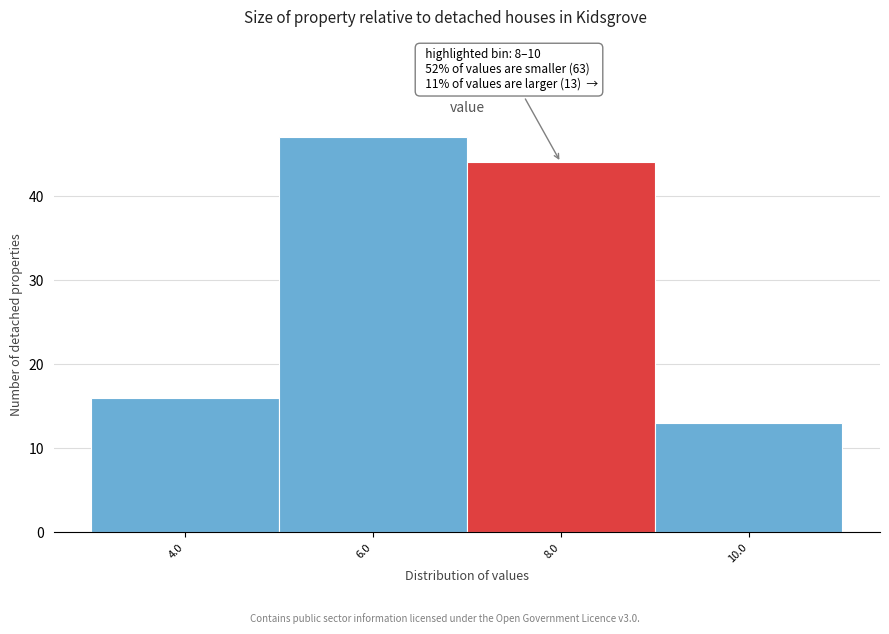

Reading right to left, list all the values displayed in this chart.

10.0=13	8.0=44	6.0=47	4.0=16